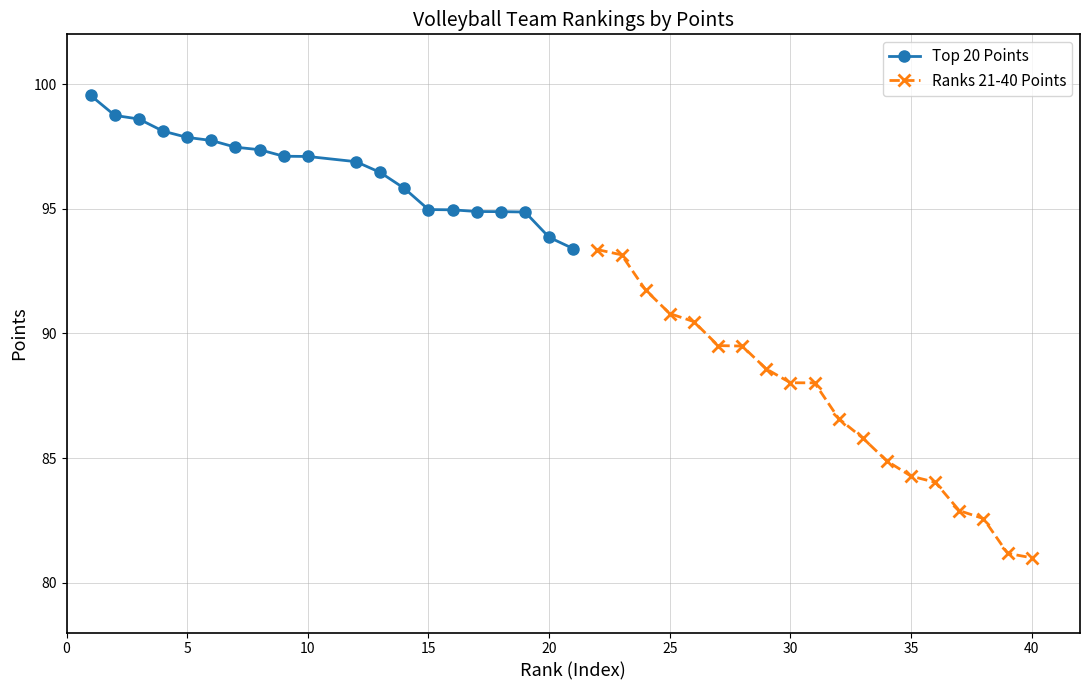

Is it true that the value at 3 is 98.6?

True